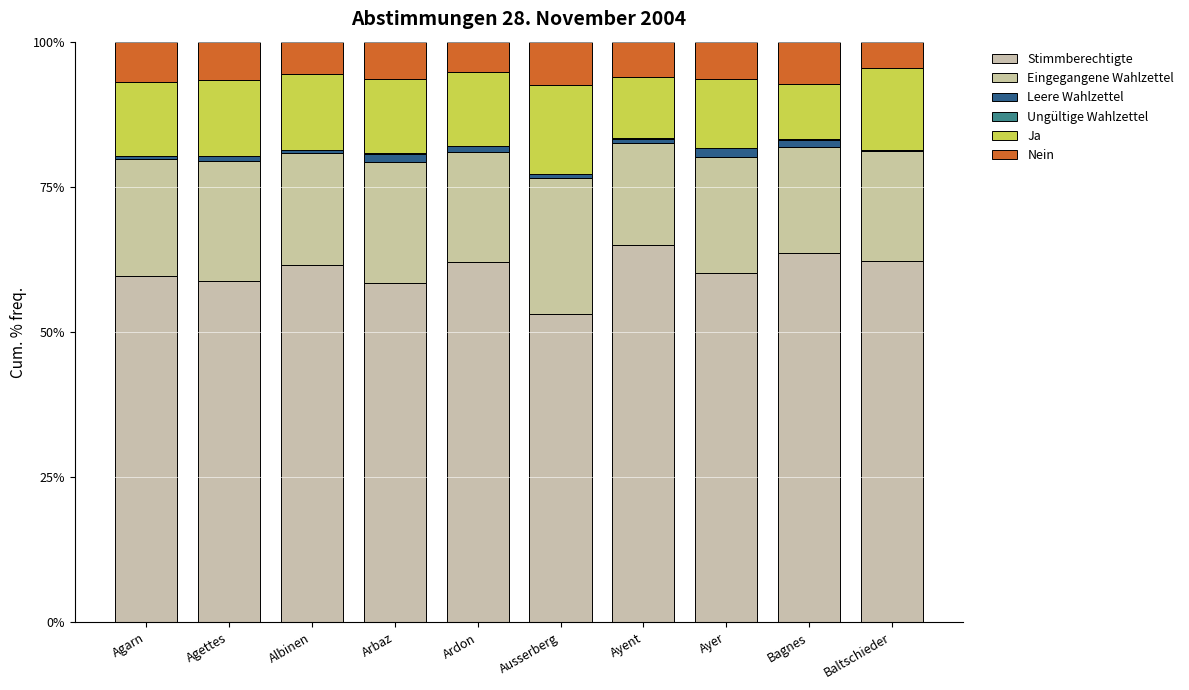

How many categories are shown in the chart?

10